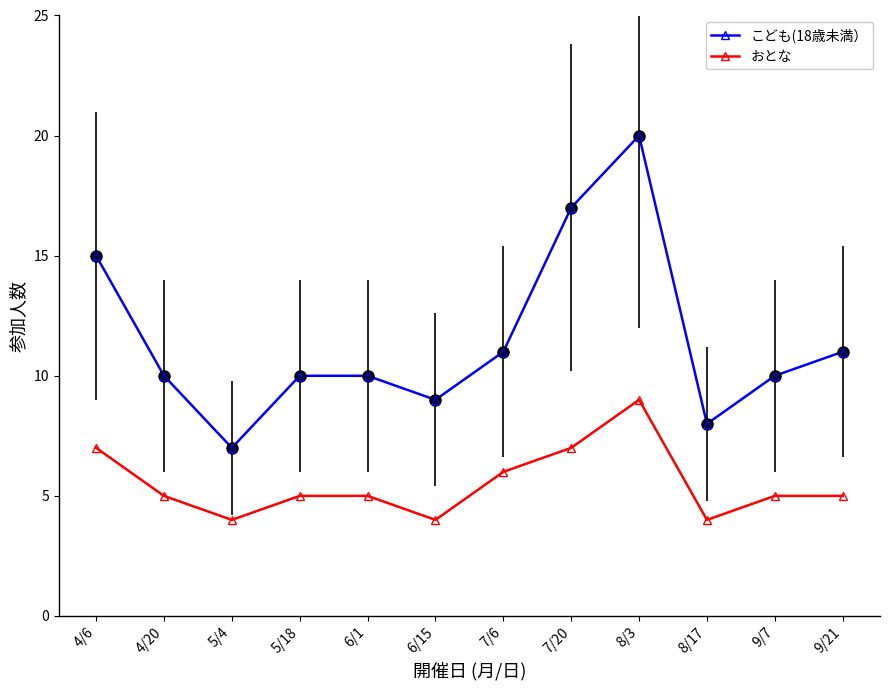

What is the difference between the highest and lowest values at 6/1?

5